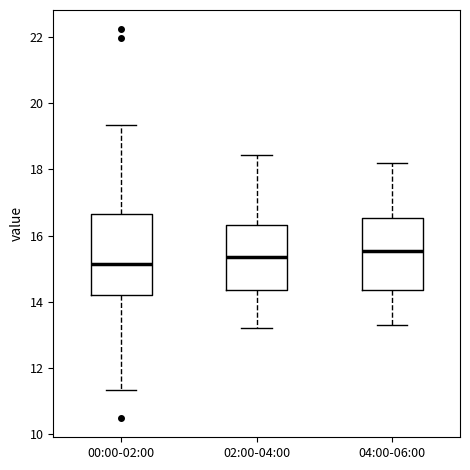

Reading left to right, transcribe this box plot: for each box, give where its median line is, the range the box spans, and where its two whiskers end, as read against the y-axis. The values are not printed on the chart, so give them approximately, as read against the axis.

00:00-02:00: median 15.2, box 14.2 to 16.6, whiskers 11.4 to 19.4
02:00-04:00: median 15.4, box 14.4 to 16.4, whiskers 13.2 to 18.4
04:00-06:00: median 15.6, box 14.4 to 16.6, whiskers 13.4 to 18.2